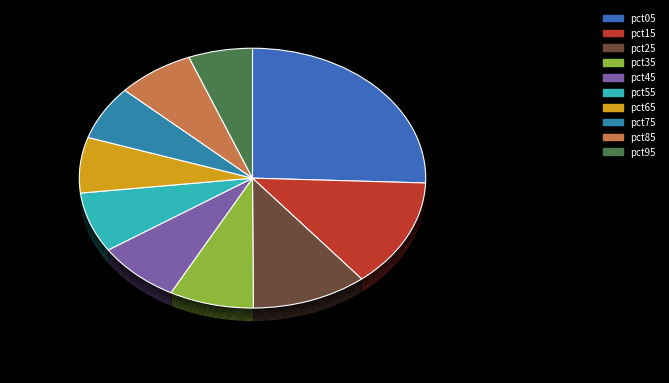

To the nearest percent, what is the average slice percentage?

10%